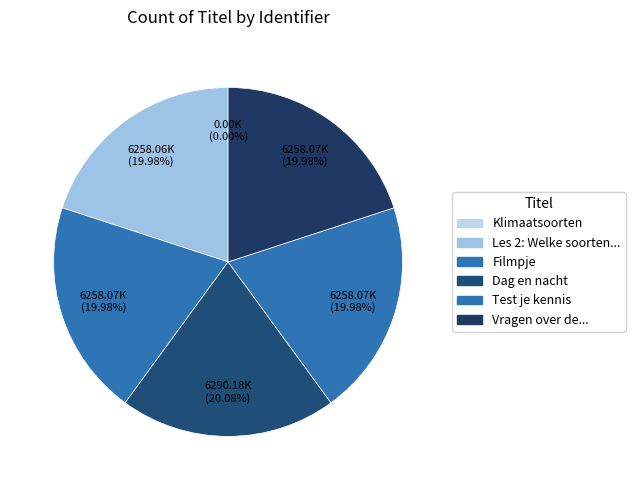

Count the number of slices in the pie.

6